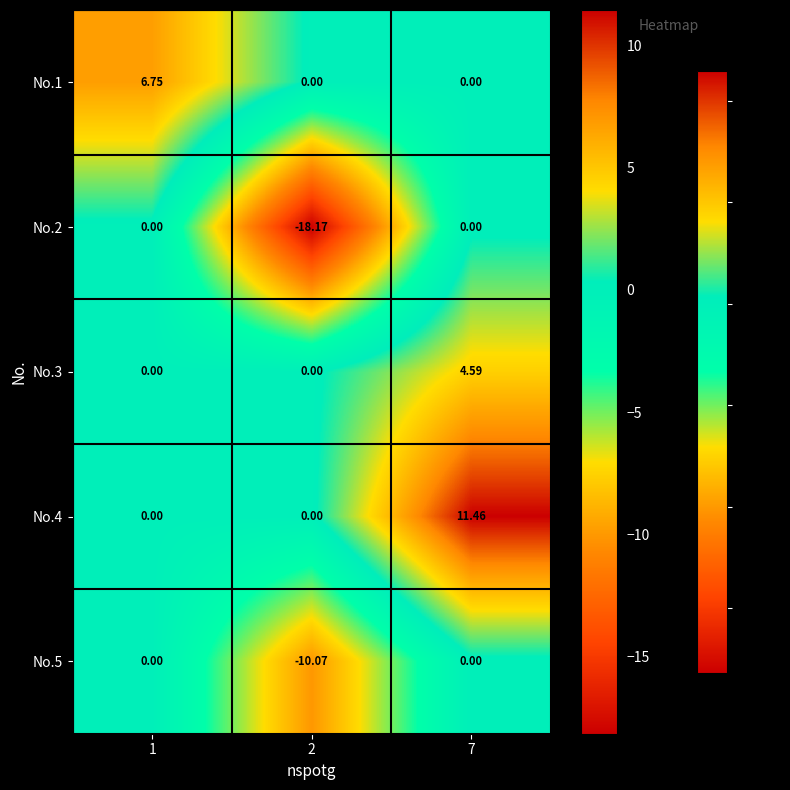

Is the value of No.2 at 2 greater than the value of No.1 at 1?

No